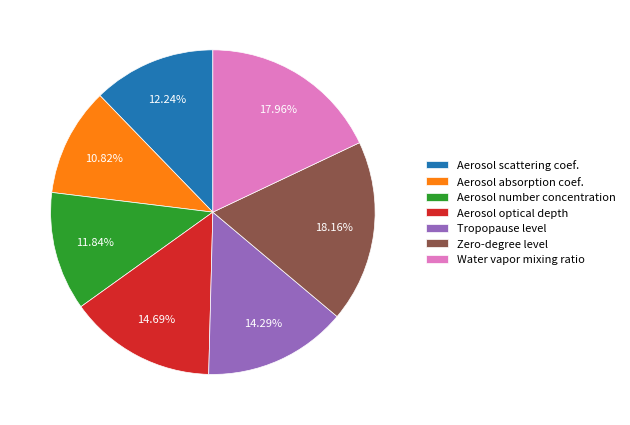

What portion of the pie excludes Tropopause level?

85.7%